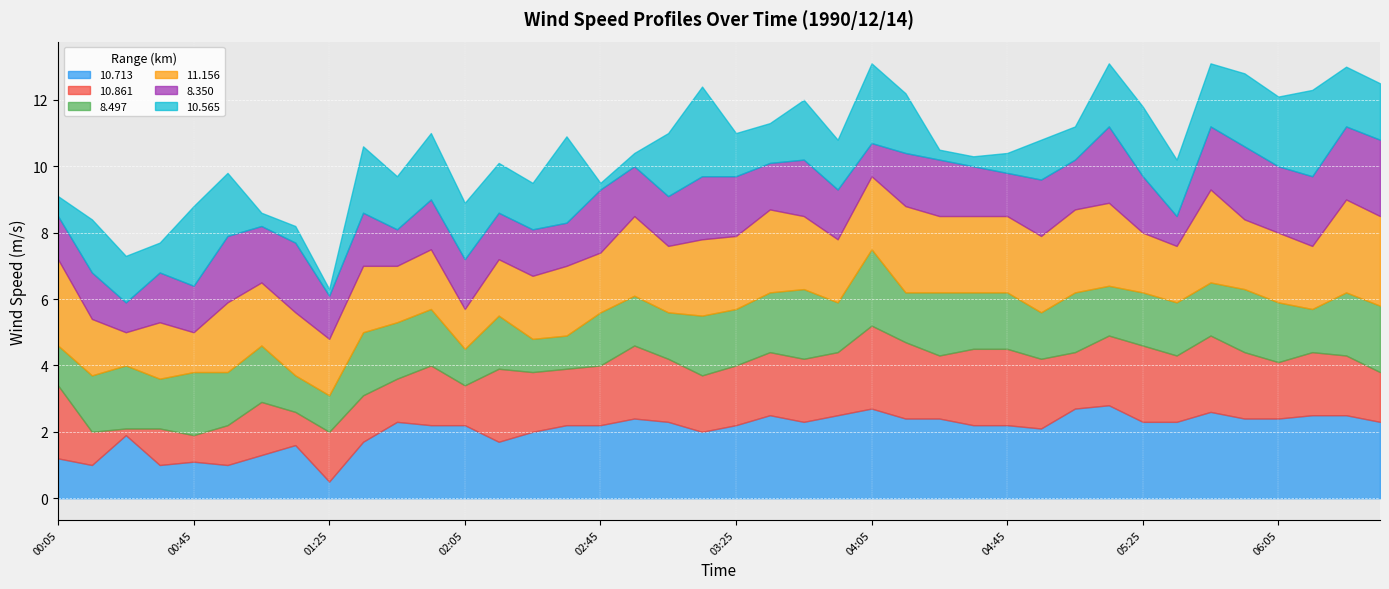

What position from the right is 1990/12/14 01:35?

31